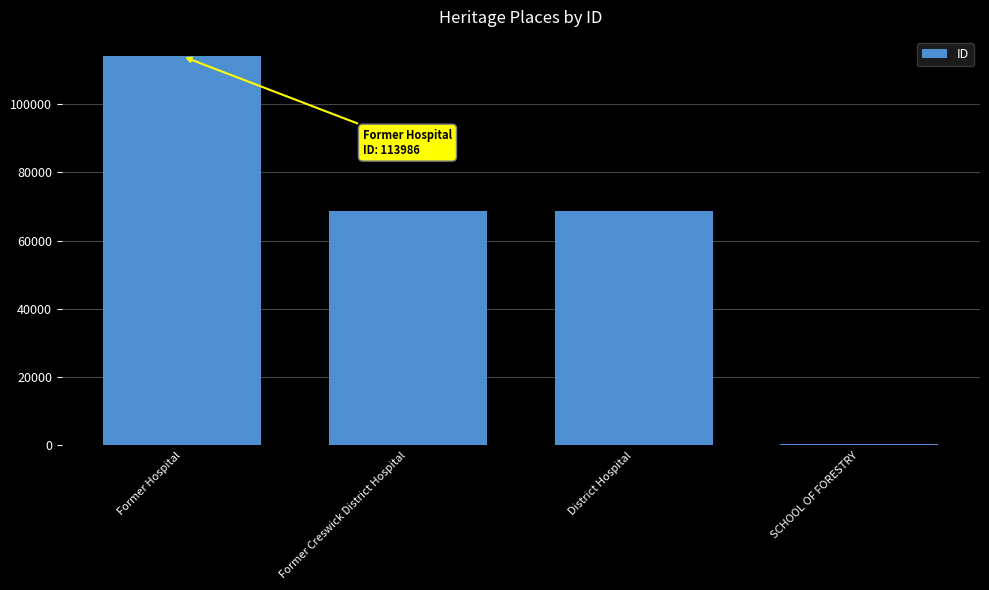

True or false: the data shows 68589 at Former Creswick District Hospital.

True